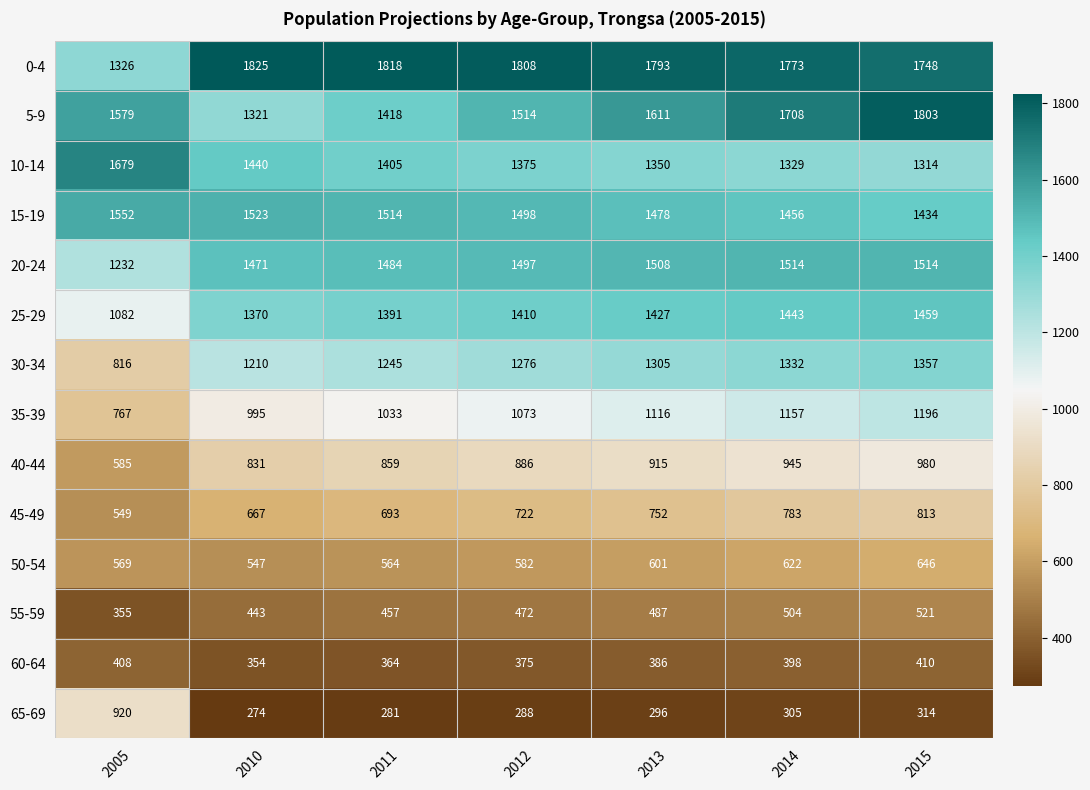

At which category is the sum across all series the highest?

2015